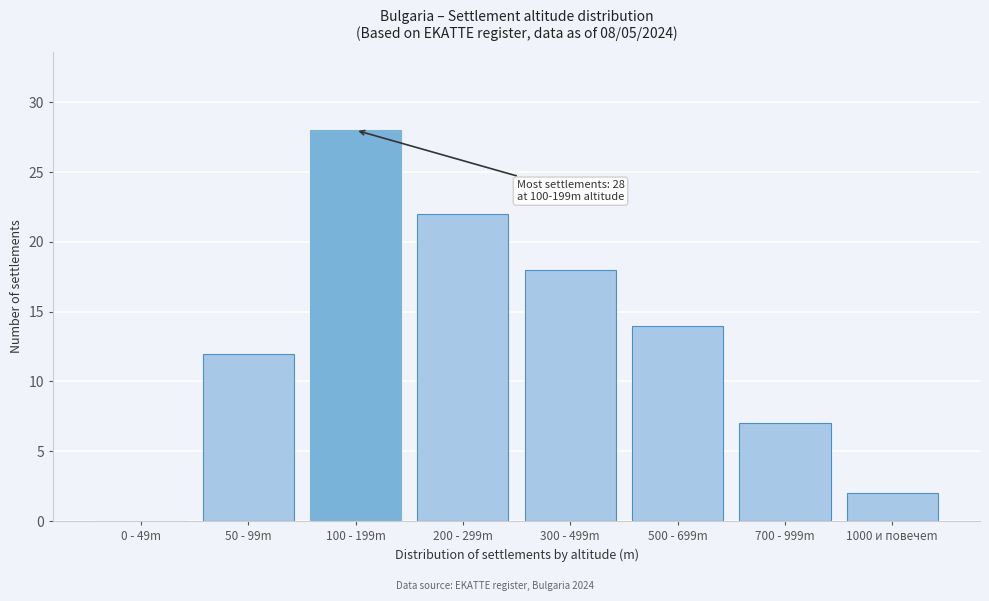

Reading right to left, transcribe all the data shown in this chart.

1000 и повечеm=2	700 - 999m=7	500 - 699m=14	300 - 499m=18	200 - 299m=22	100 - 199m=28	50 - 99m=12	0 - 49m=0